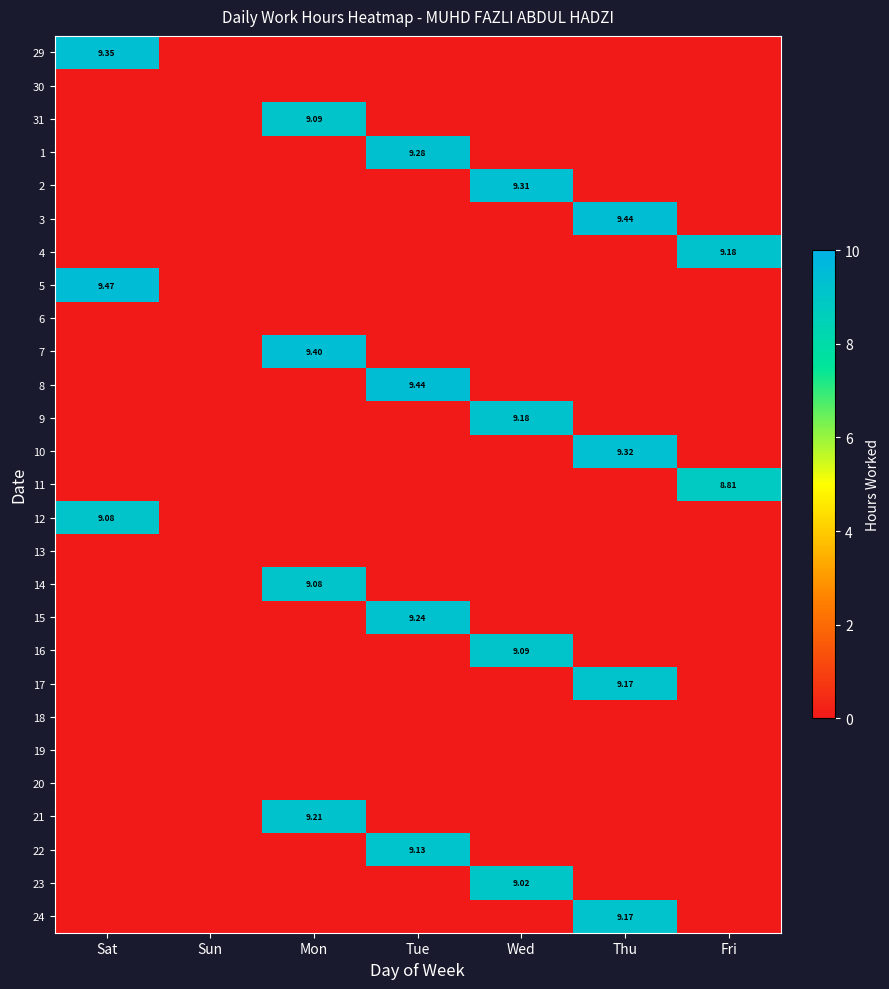

What is the total value across all series at Mon?

36.8